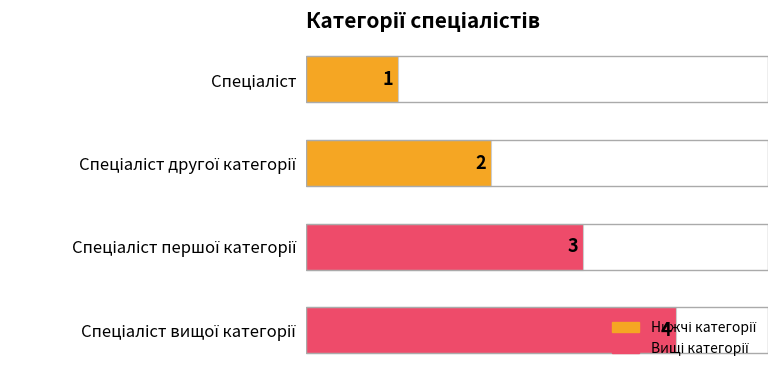

How many values are below 3?

2